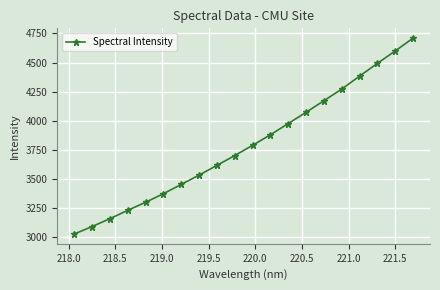

What is the minimum value shown in the chart?

3029.1